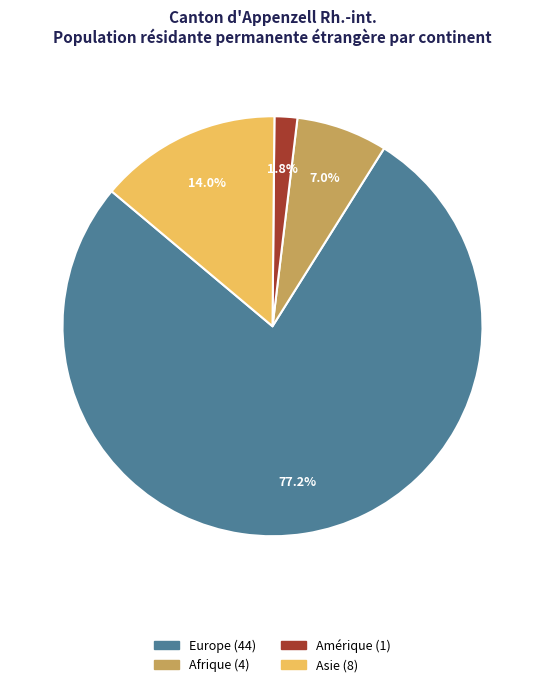

Does any single category account for the majority?

Yes